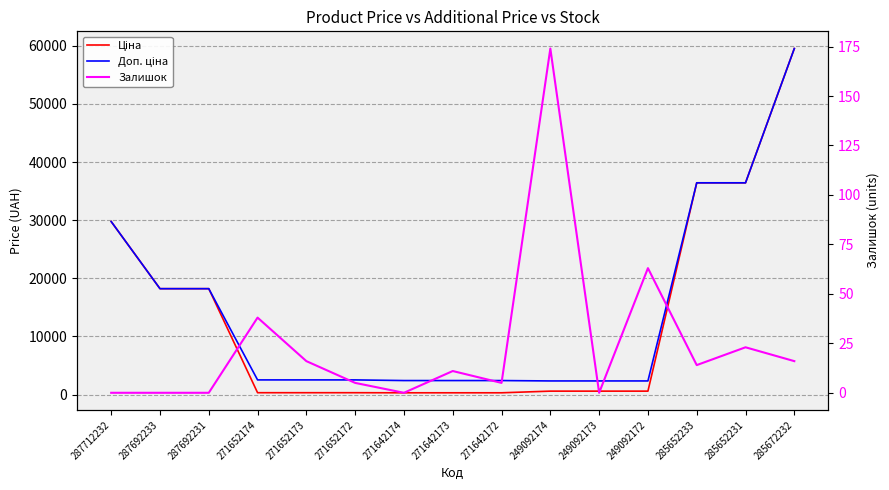

True or false: Залишок has more than 0 points higher than both neighbors.

True